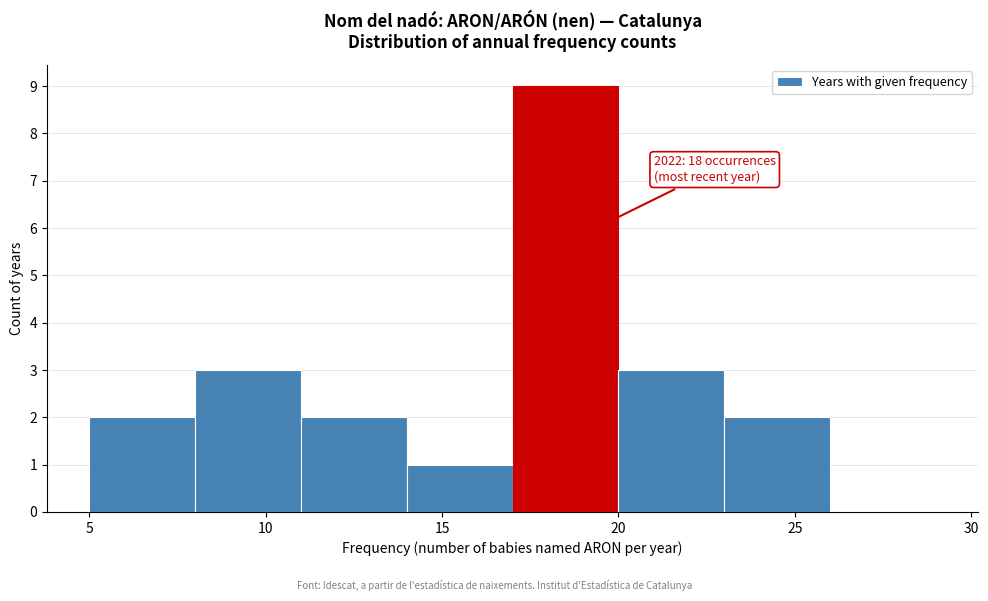

Which range on the x-axis has the tallest bar?

17 to 20